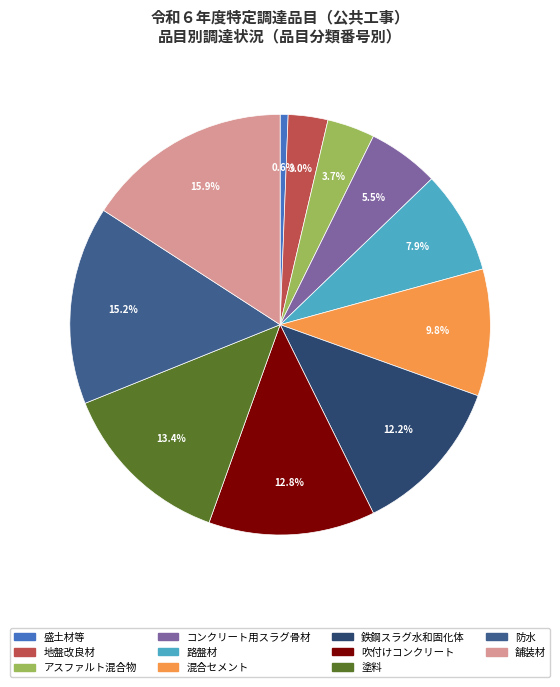

Does any single category account for the majority?

No